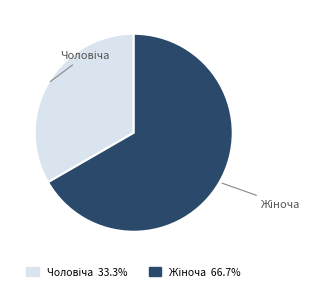

Is there any slice that represents more than half of the pie?

Yes